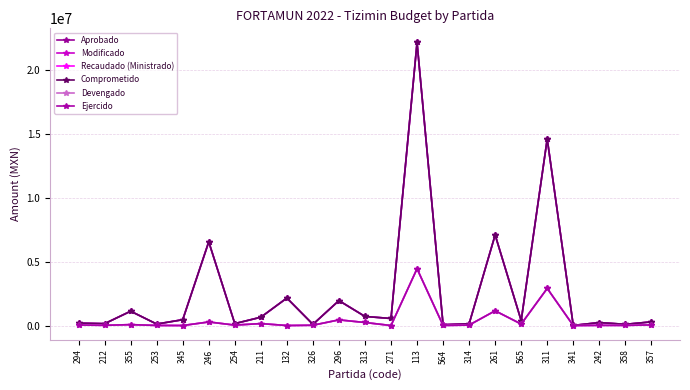

Is this an area chart (filled region under the line)?

No